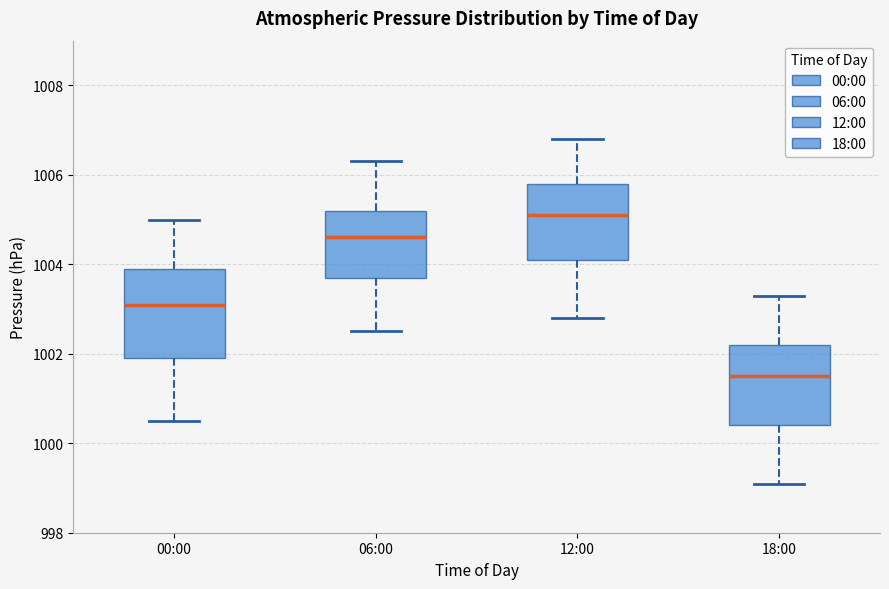

Reading left to right, read every box against the y-axis: the position of its median line, the range the box covers, and the ends of its whiskers. The values are not printed on the chart, so give them approximately, as read against the axis.

00:00: median 1003.2, box 1002.0 to 1004.0, whiskers 1000.6 to 1005.0
06:00: median 1004.6, box 1003.8 to 1005.2, whiskers 1002.6 to 1006.4
12:00: median 1005.2, box 1004.2 to 1005.8, whiskers 1002.8 to 1006.8
18:00: median 1001.6, box 1000.4 to 1002.2, whiskers 999.2 to 1003.4